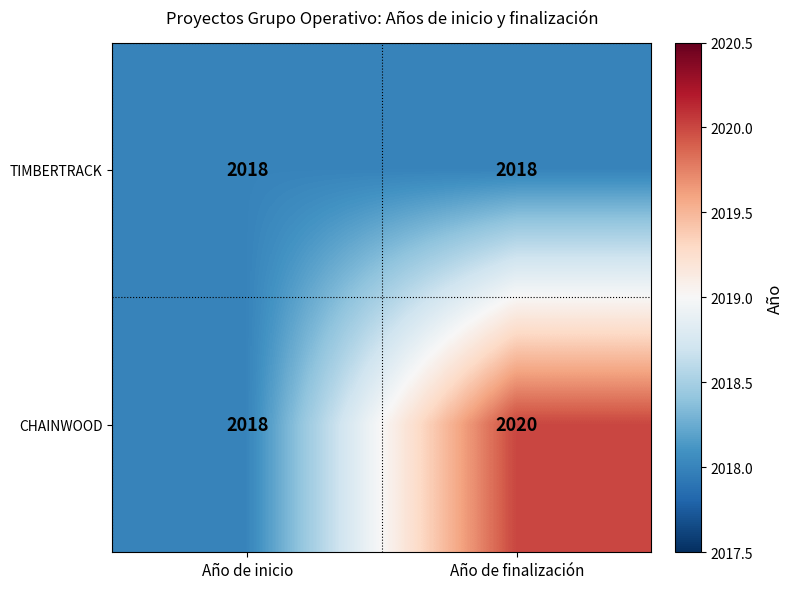

What is the average value of the TIMBERTRACK series?

2018